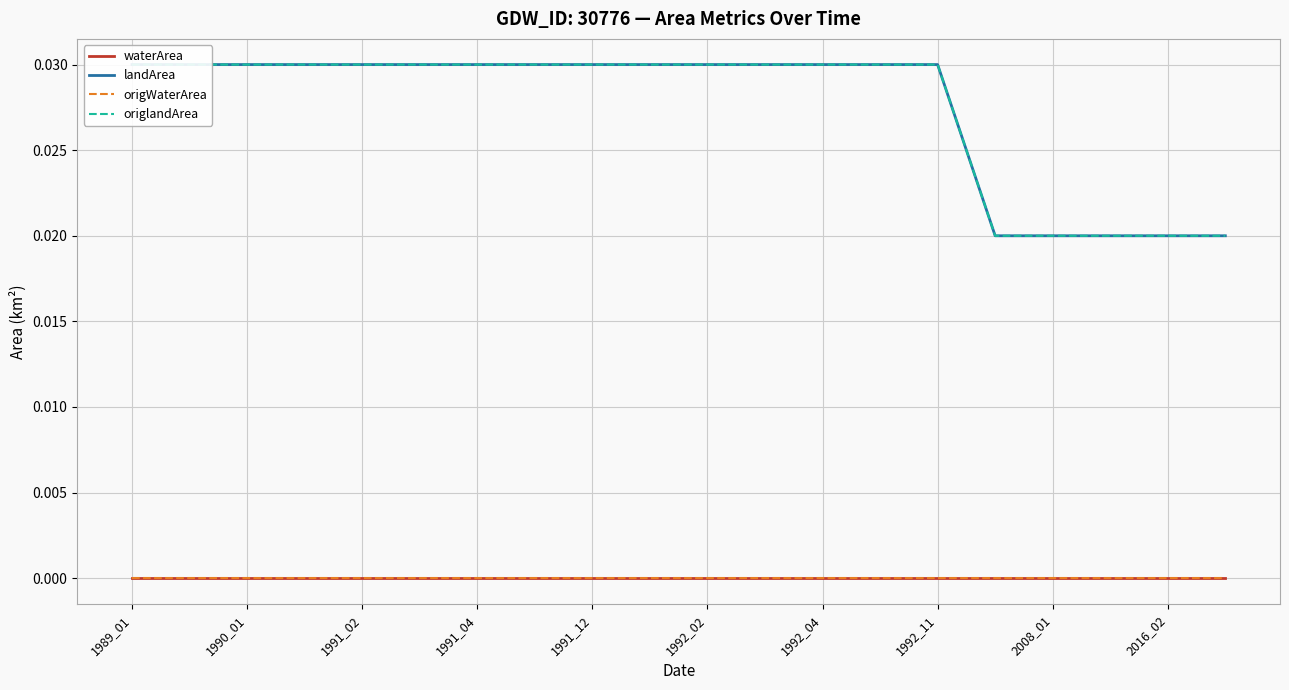

Is the value of origWaterArea at 11 greater than the value of waterArea at 12?

No